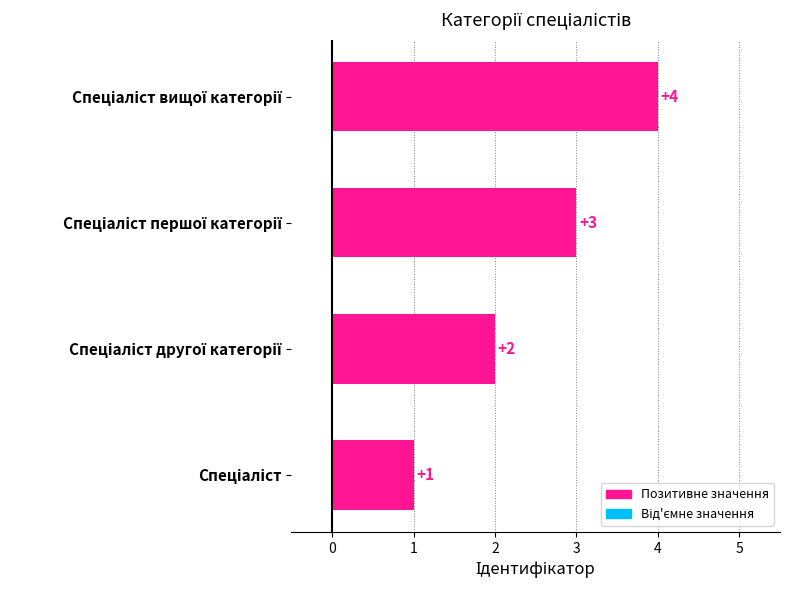

Count the values in the range 2 to 4.

3